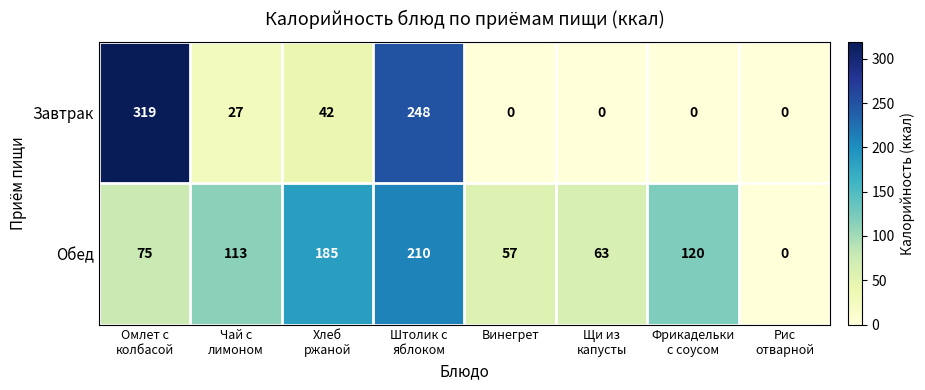

At which category is the sum across all series the highest?

Штолик с
яблоком